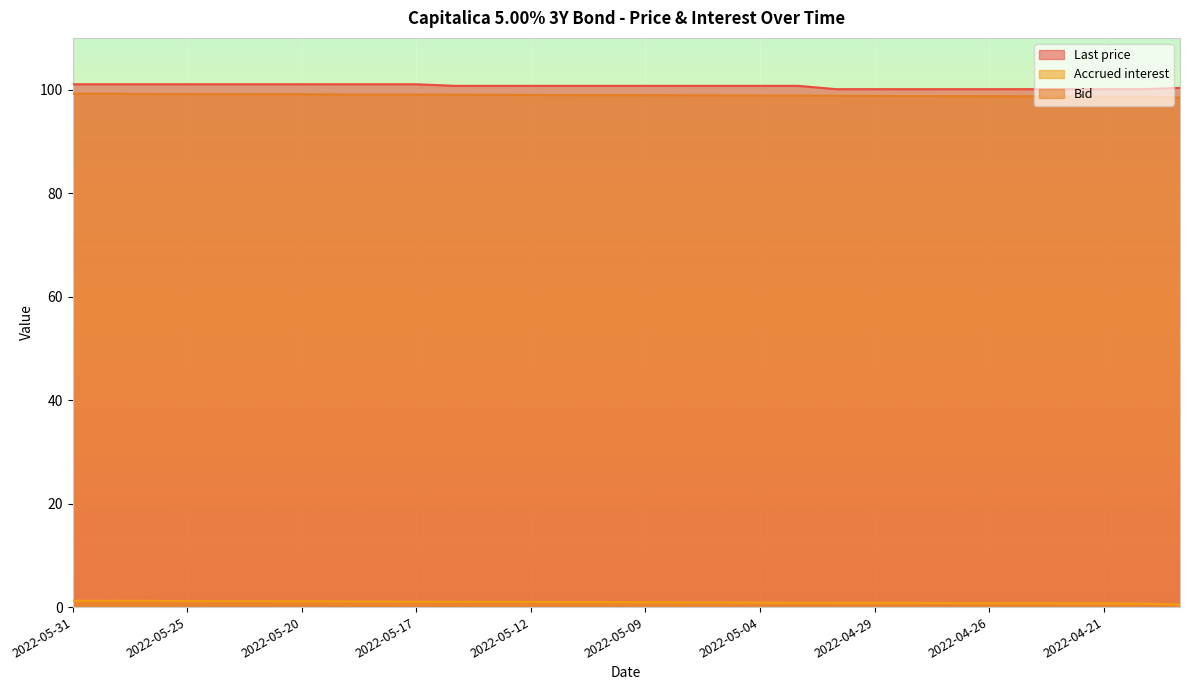

At which category is the sum across all series the highest?

2022-05-31